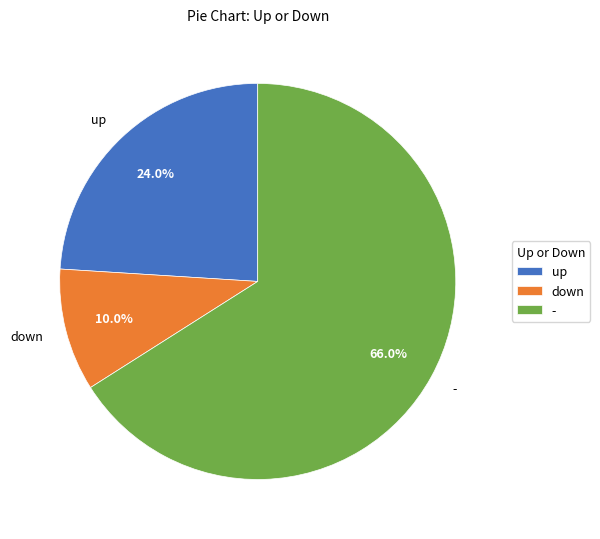

Count the number of slices in the pie.

3